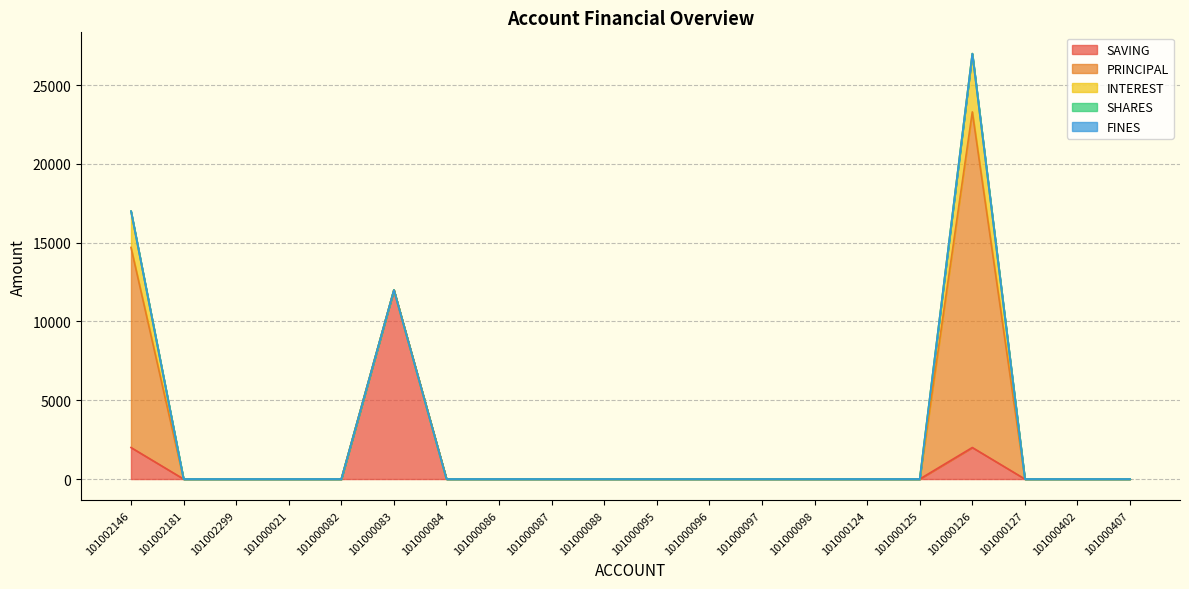

How many values in the INTEREST series exceed 0?

2